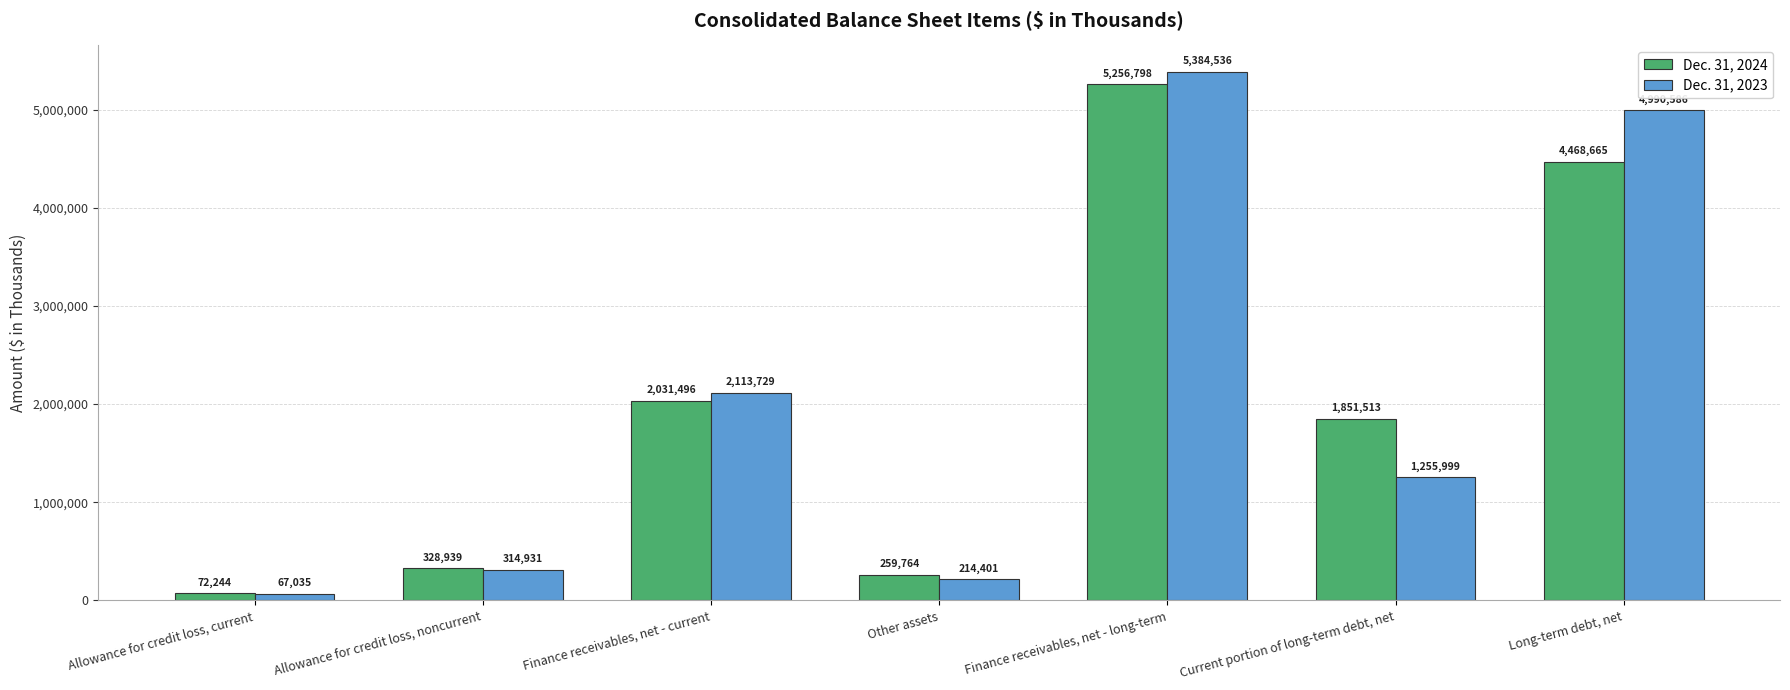

At Other assets, list the series in order from smallest to largest.

Dec. 31, 2023, Dec. 31, 2024